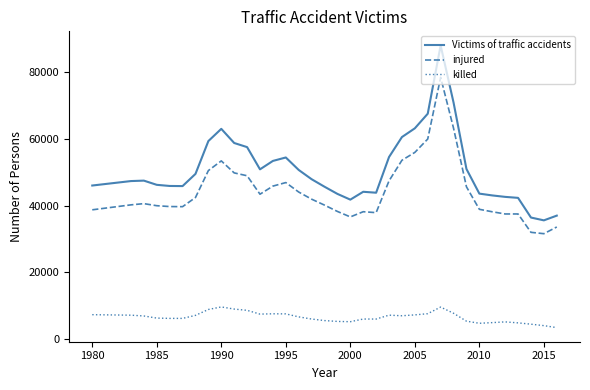

Rank the series by their maximum value, from highest to lowest.

Victims of traffic accidents, injured, killed